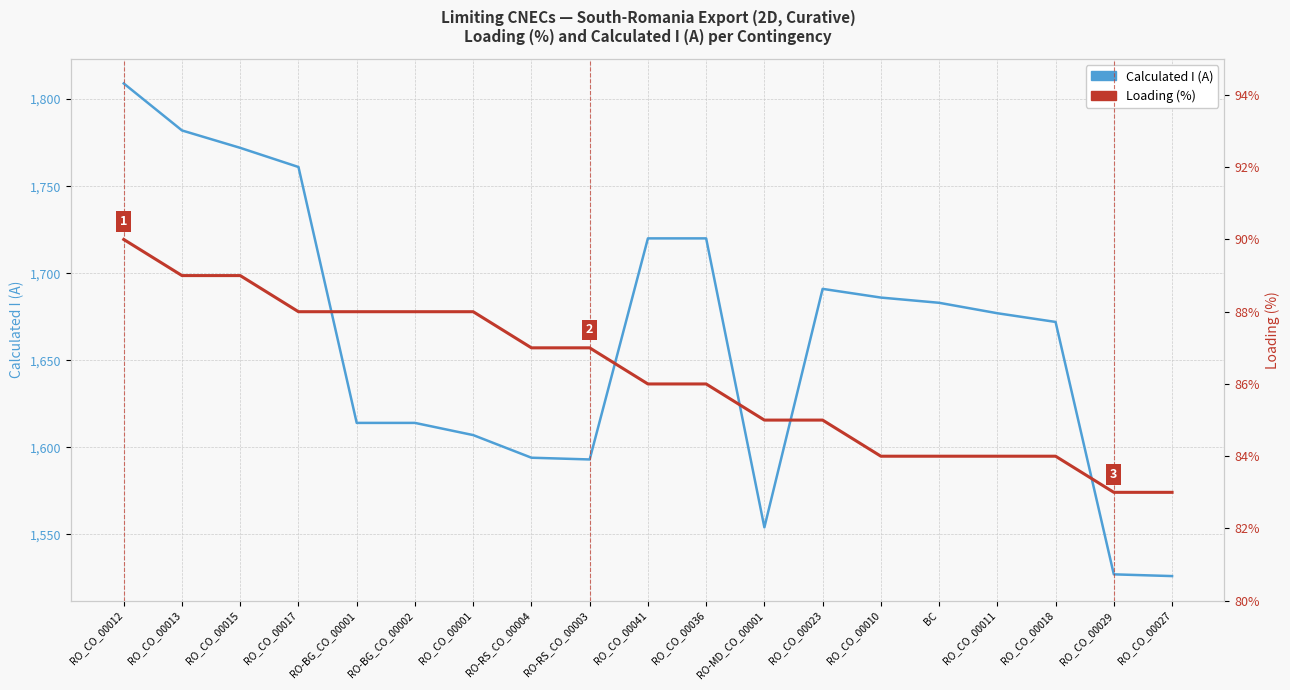

What is the difference between the second highest and minimum values in the Loading (%) series?

6